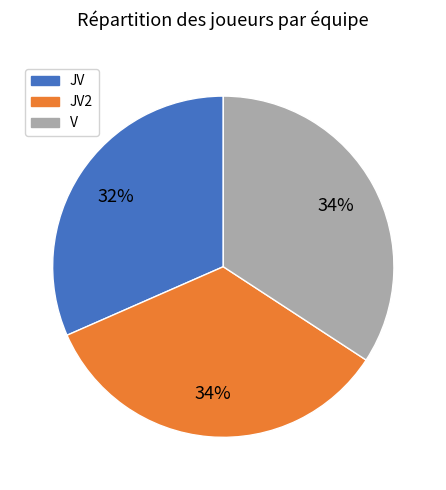

How many slices are in this pie chart?

3